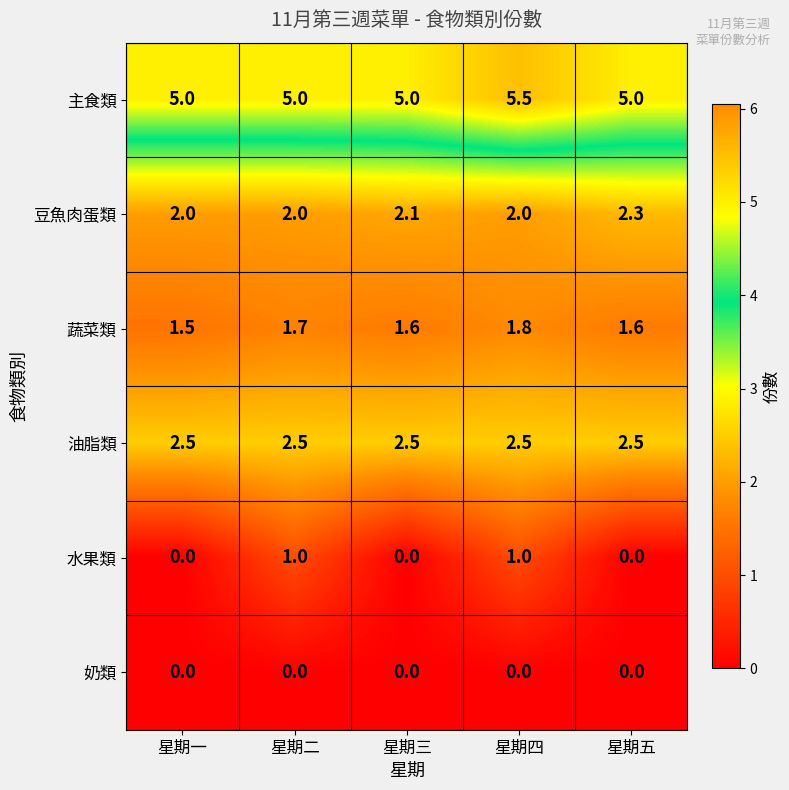

Rank the series by their maximum value, from lowest to highest.

奶類, 水果類, 蔬菜類, 豆魚肉蛋類, 油脂類, 主食類